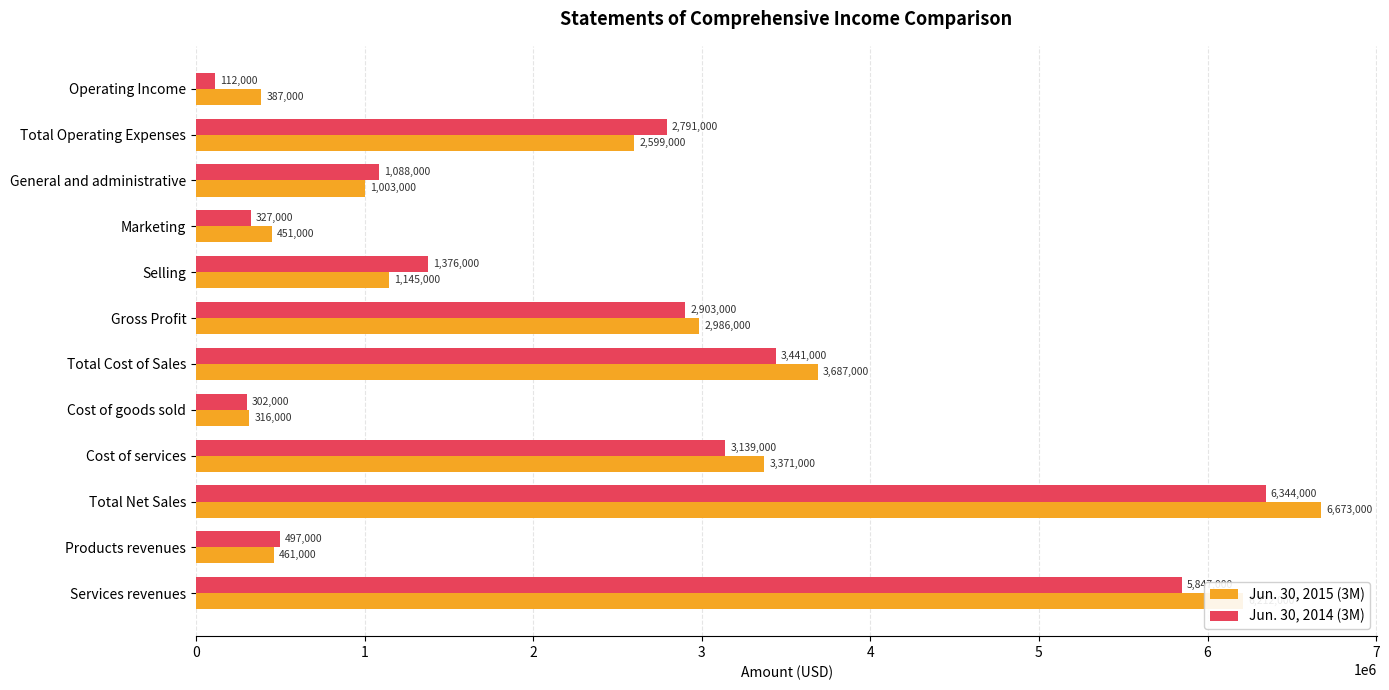

Which series has the largest range (max minus min)?

Jun. 30, 2015 (3M)